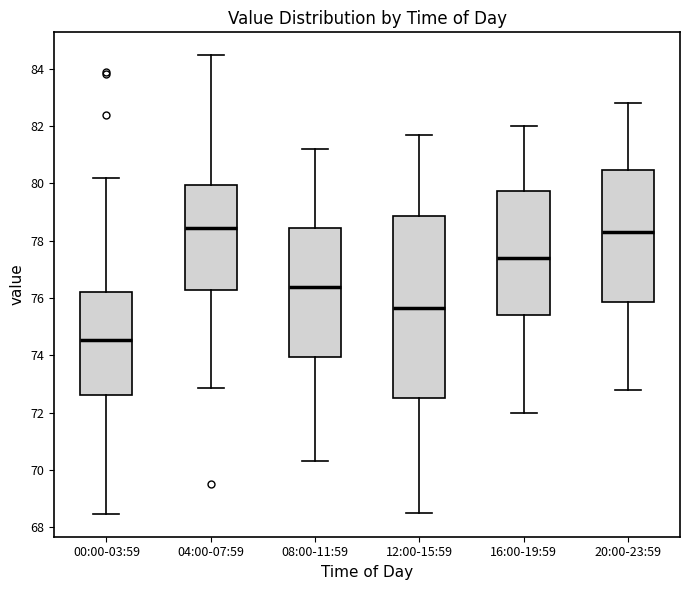

Where does the lower whisker of the box for 16:00-19:59 end on the y-axis? The values are not printed on the chart, so give them approximately, as read against the axis.

72.0